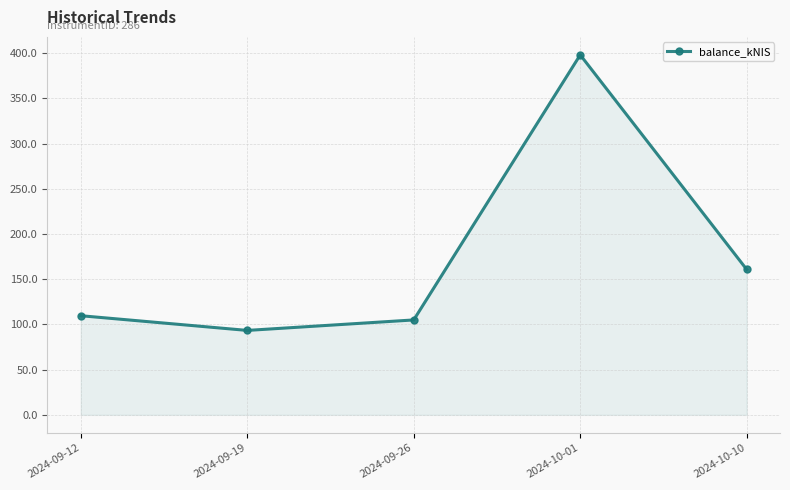

What is the label of the 2nd point from the right?

2024-10-01